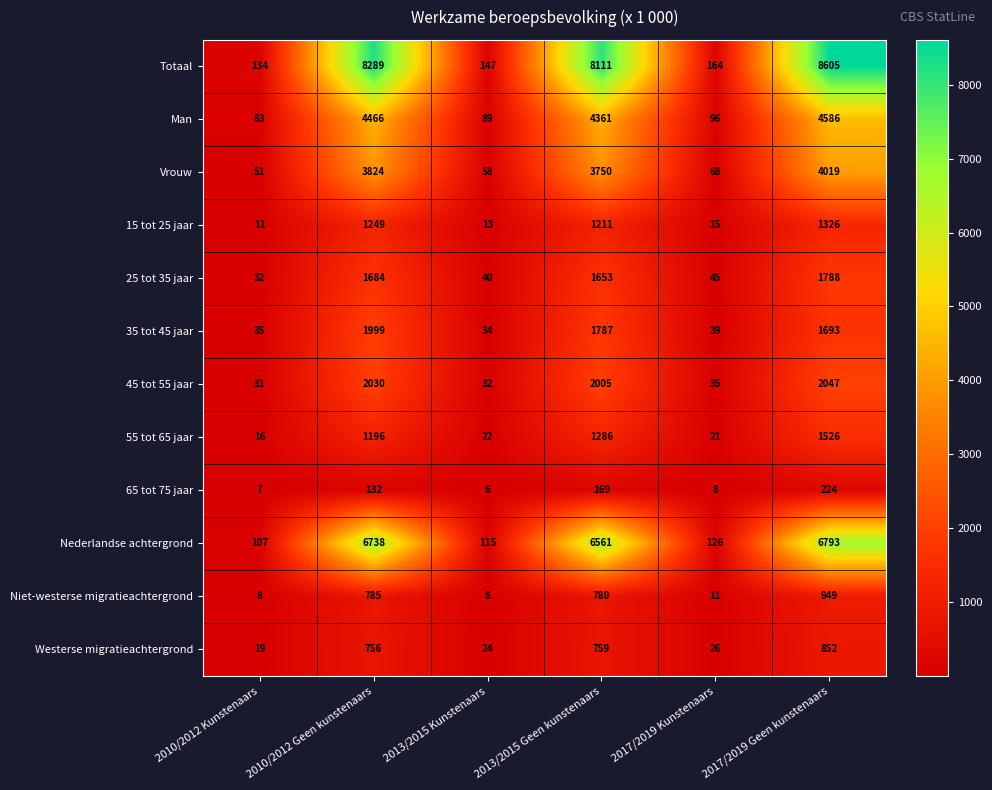

What is the sum of all Niet-westerse migratieachtergrond values?

2541